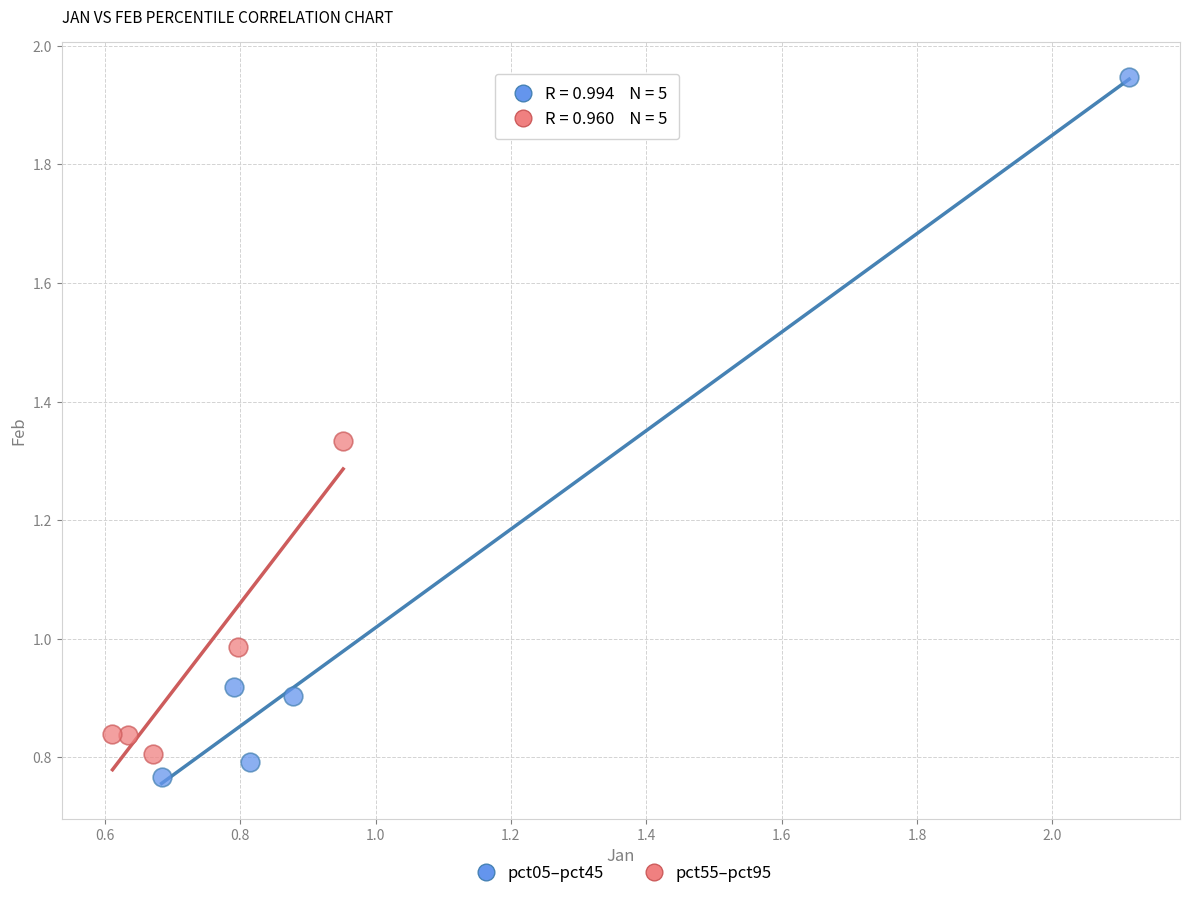

Which series reaches the minimum Y coordinate?

pct05–pct45